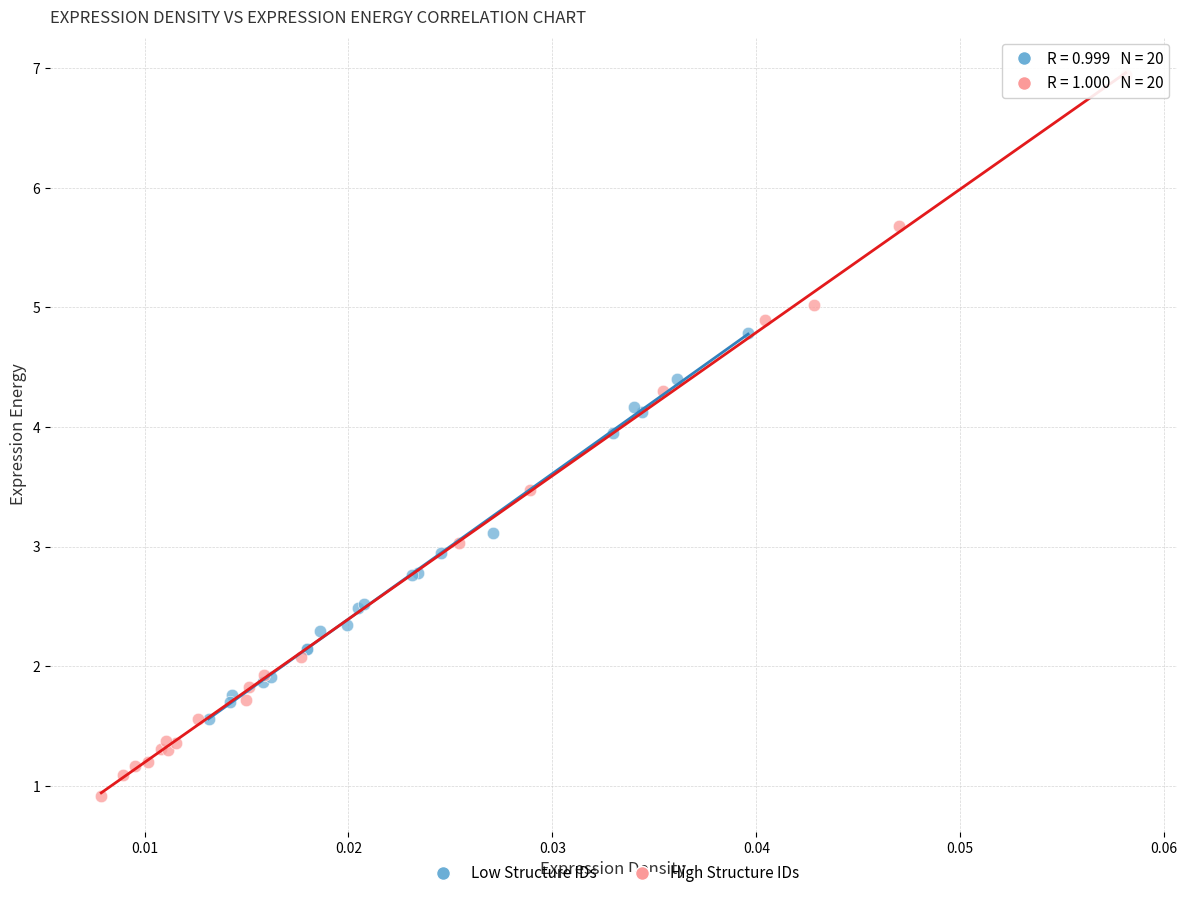

Which series has the widest spread of Y values?

High Structure IDs